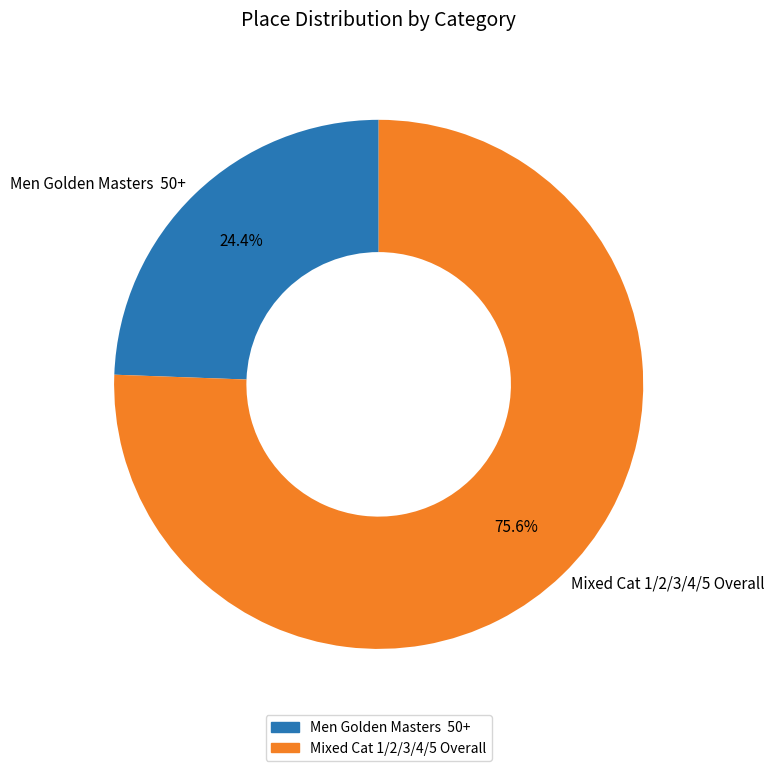

Which slice is the largest?

Mixed Cat 1/2/3/4/5 Overall